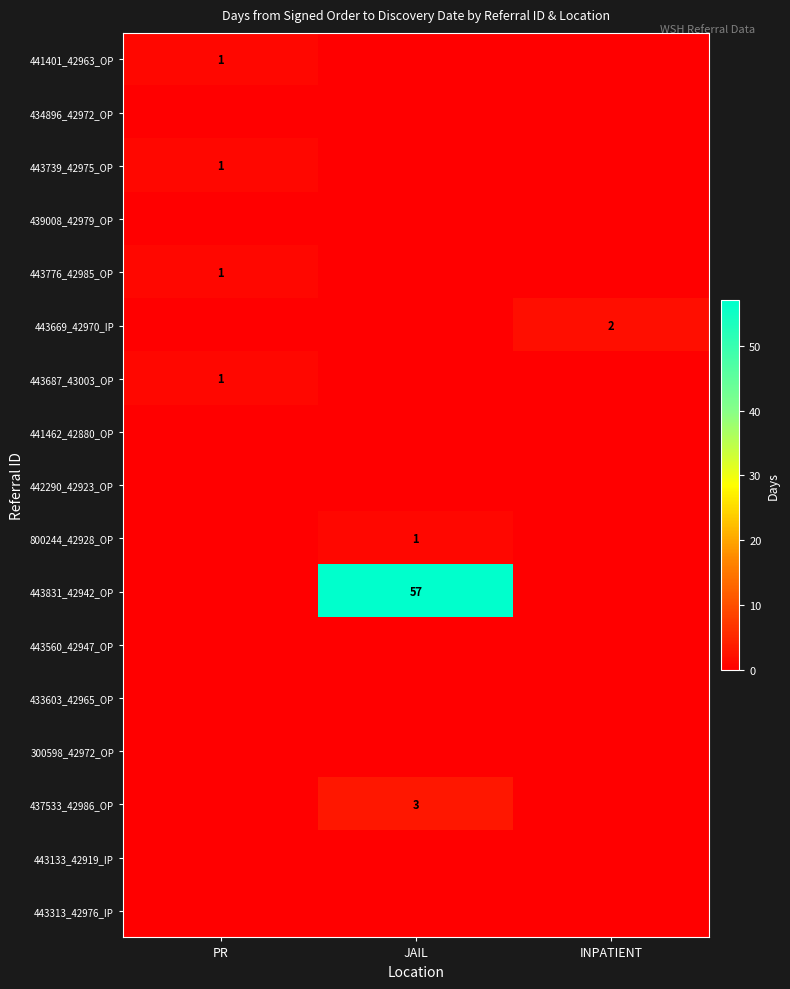

True or false: 443687_43003_OP has a value of 0 at PR.

False